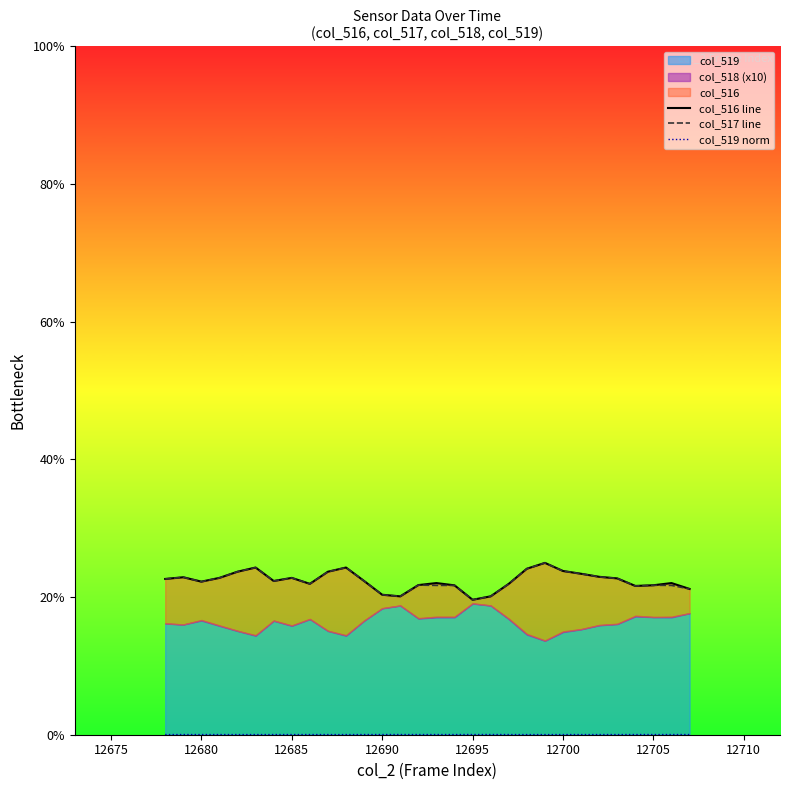

What is the value of the col_517 line point at the 19th from the left?

20.1